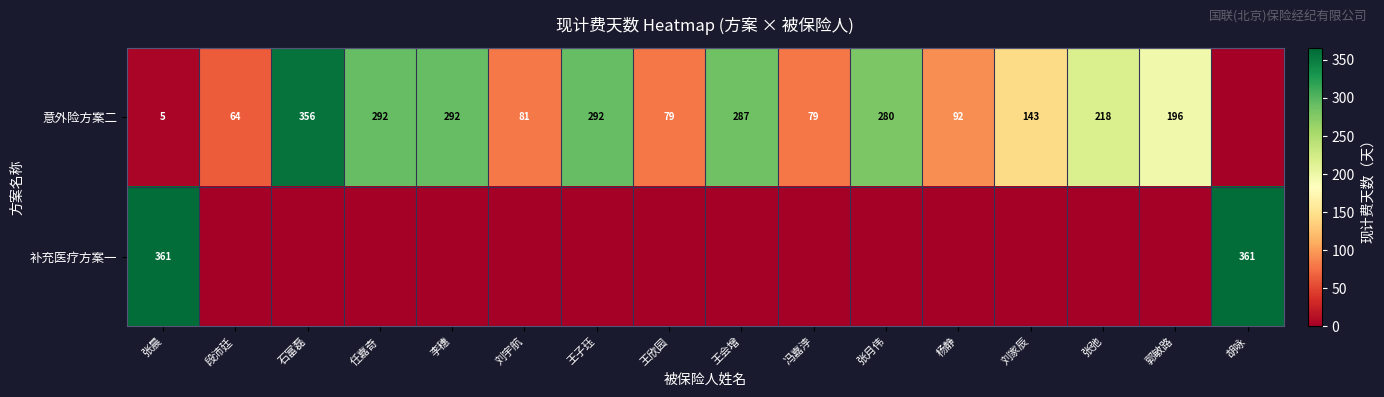

True or false: 意外险方案二 has a value of 133 at 王子珏.

False